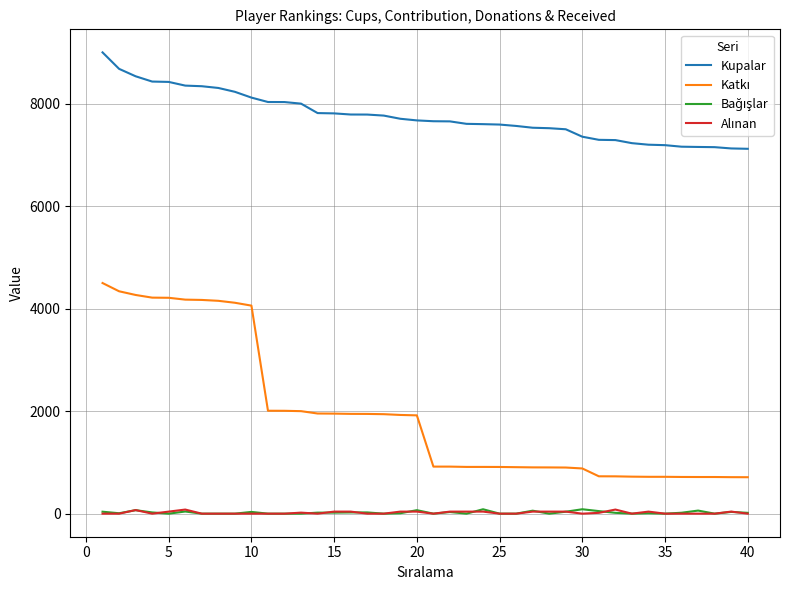

Which series has the largest total across all categories?

Kupalar